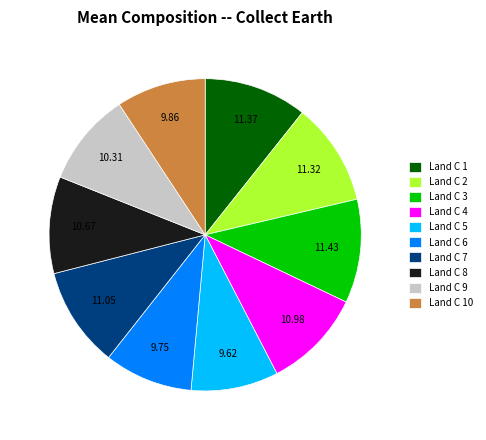

What is the ratio of the value at Land C 2 to the value at Land C 7?

1.0